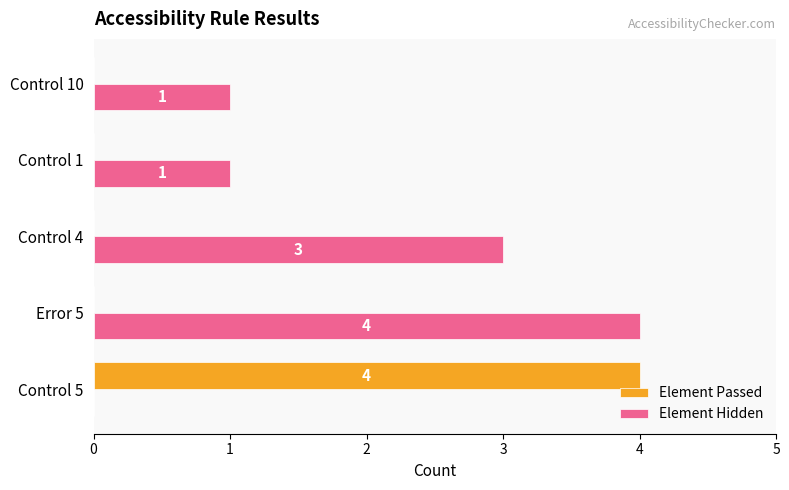

Which series changed the most between Error 5 and Control 4?

Element Hidden